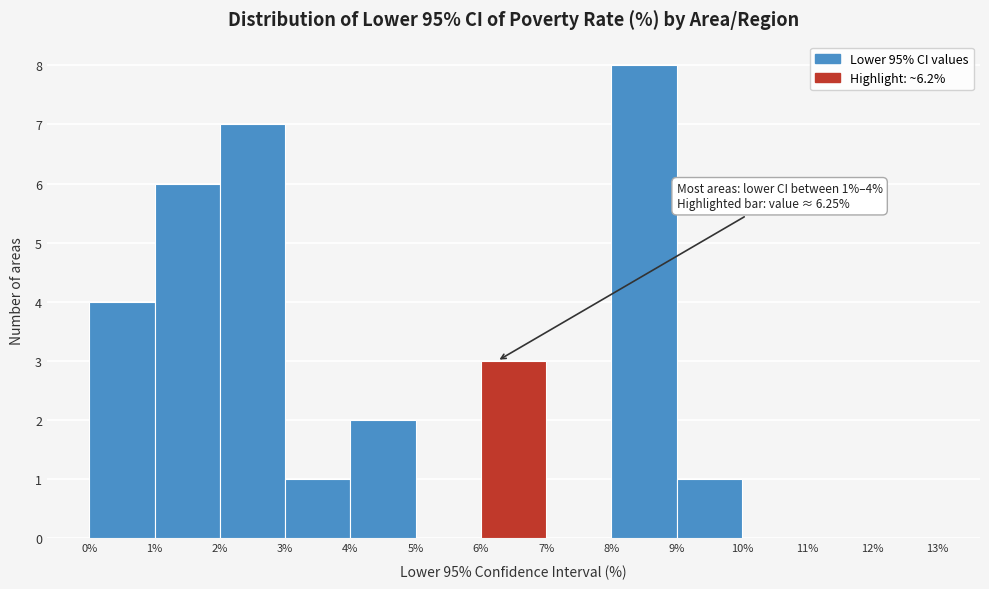

Over which range of the x-axis is the bar tallest?

8% to 9%